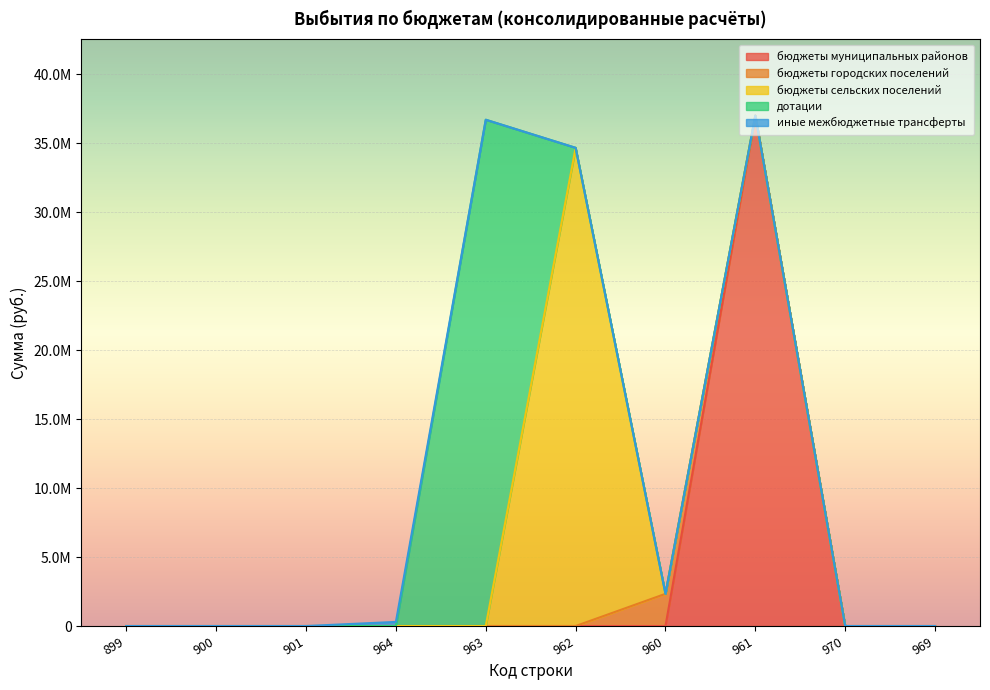

True or false: бюджеты городских поселений and иные межбюджетные трансферты cross at least once.

False